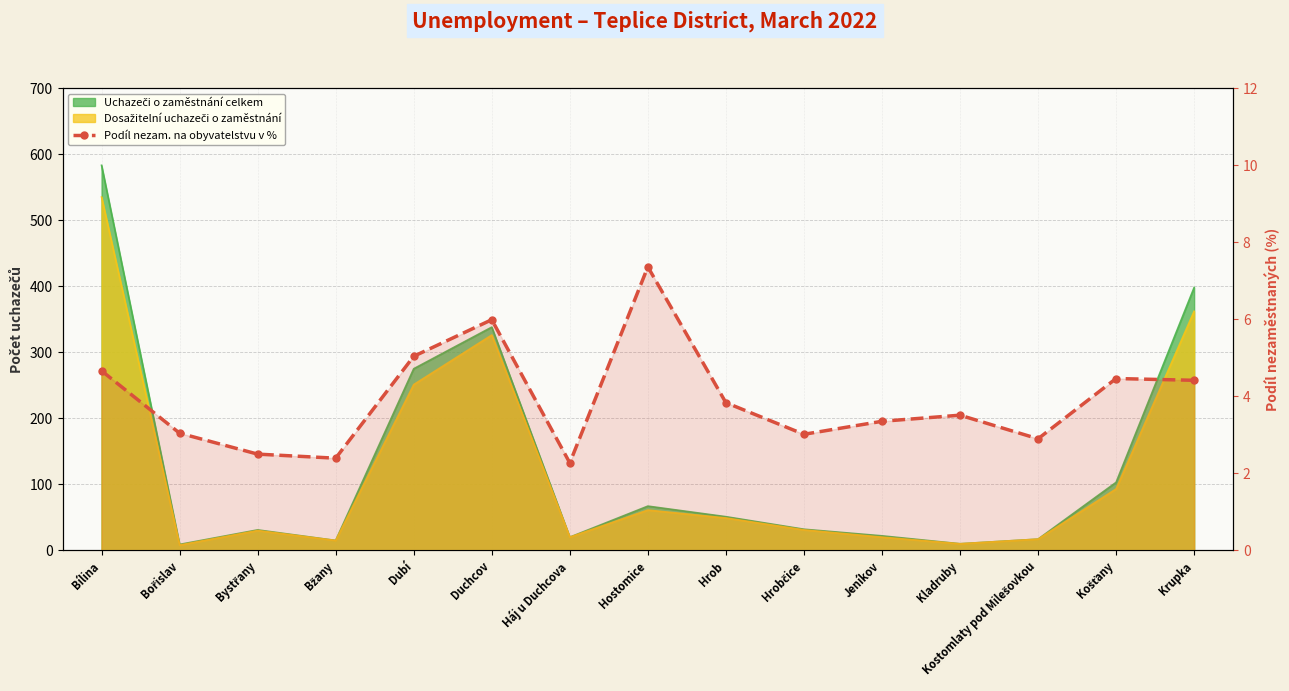

Where is the data nearest to the value 4?

Hrob